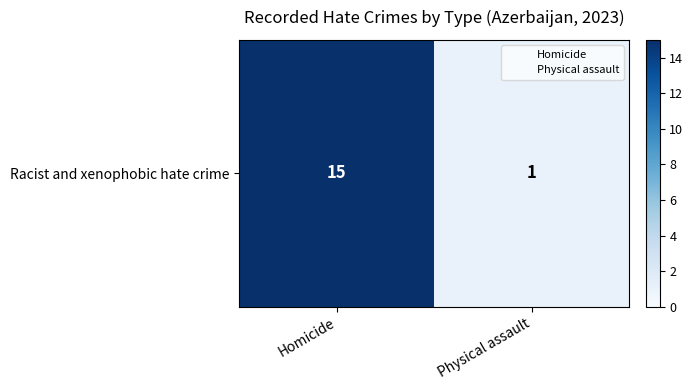

What is the difference between the values at Homicide and Physical assault?

14